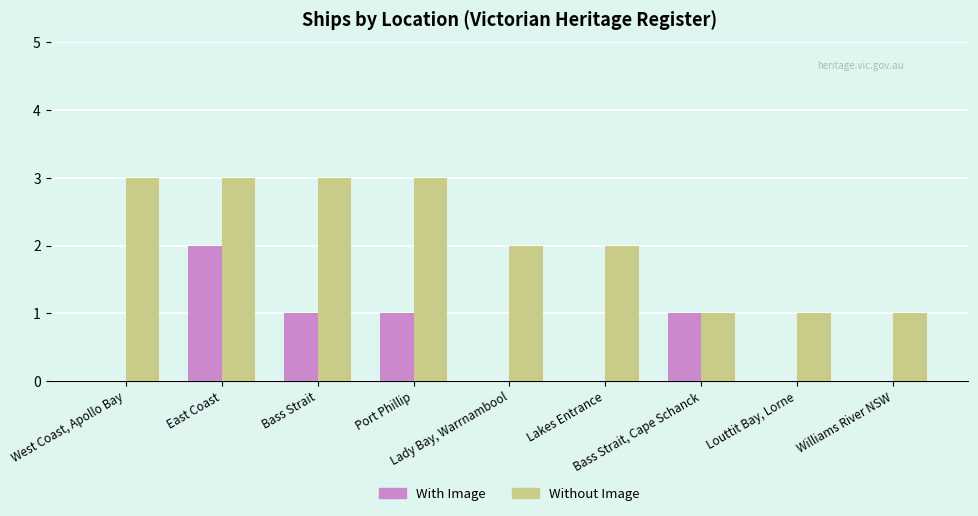

What is the sum of all Without Image values?

19